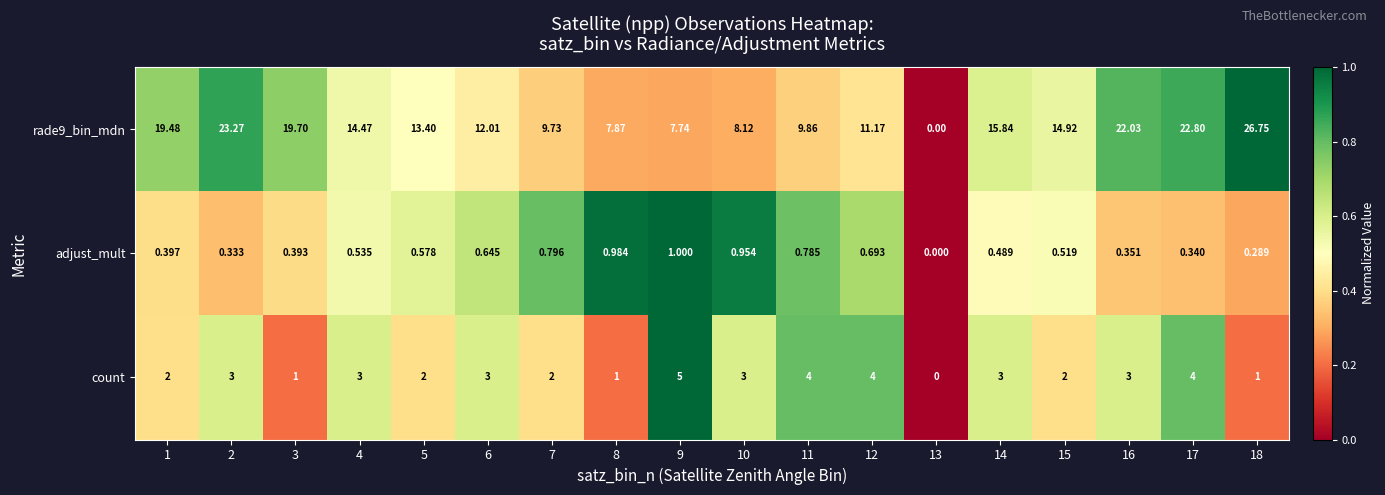

Is the value of adjust_mult at 9 greater than the value of rade9_bin_mdn at 5?

No